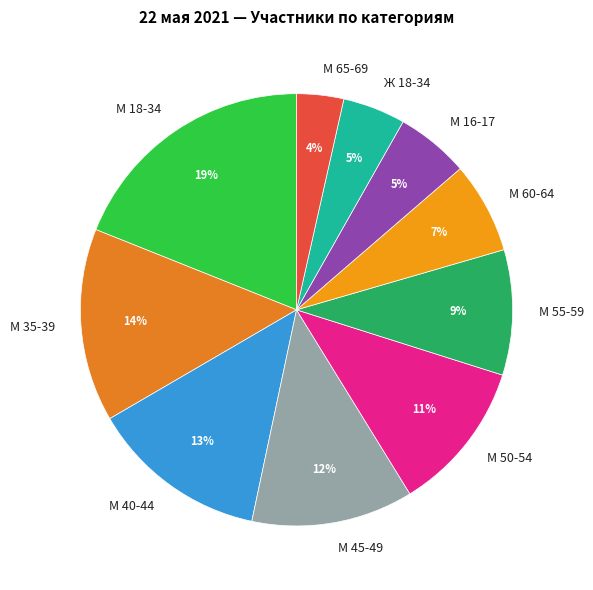

Is there any slice that represents more than half of the pie?

No